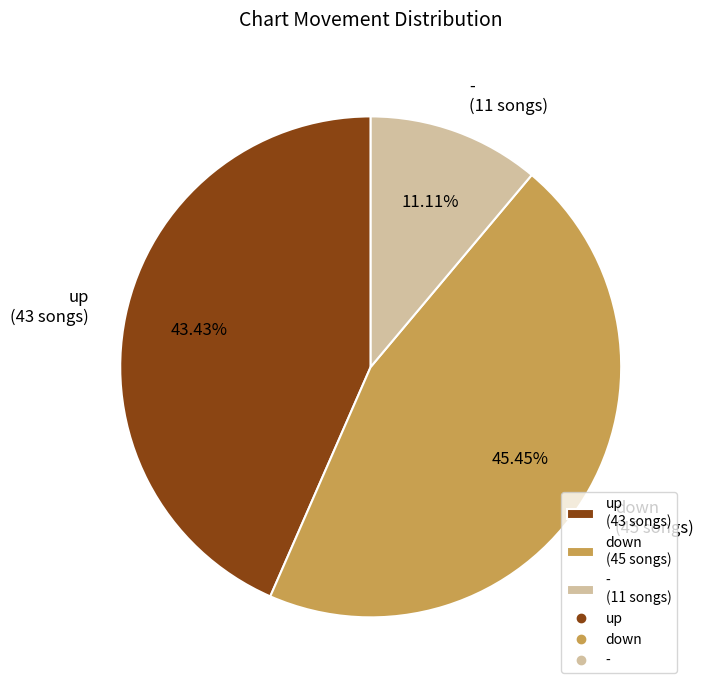

The down slice represents 45% of the pie. True or false?

True